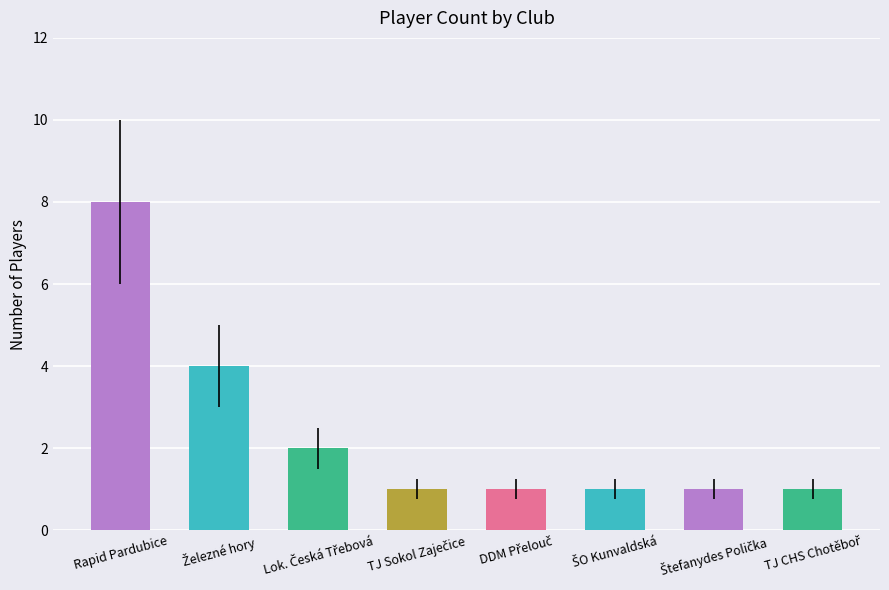

What is the maximum value shown in the chart?

8